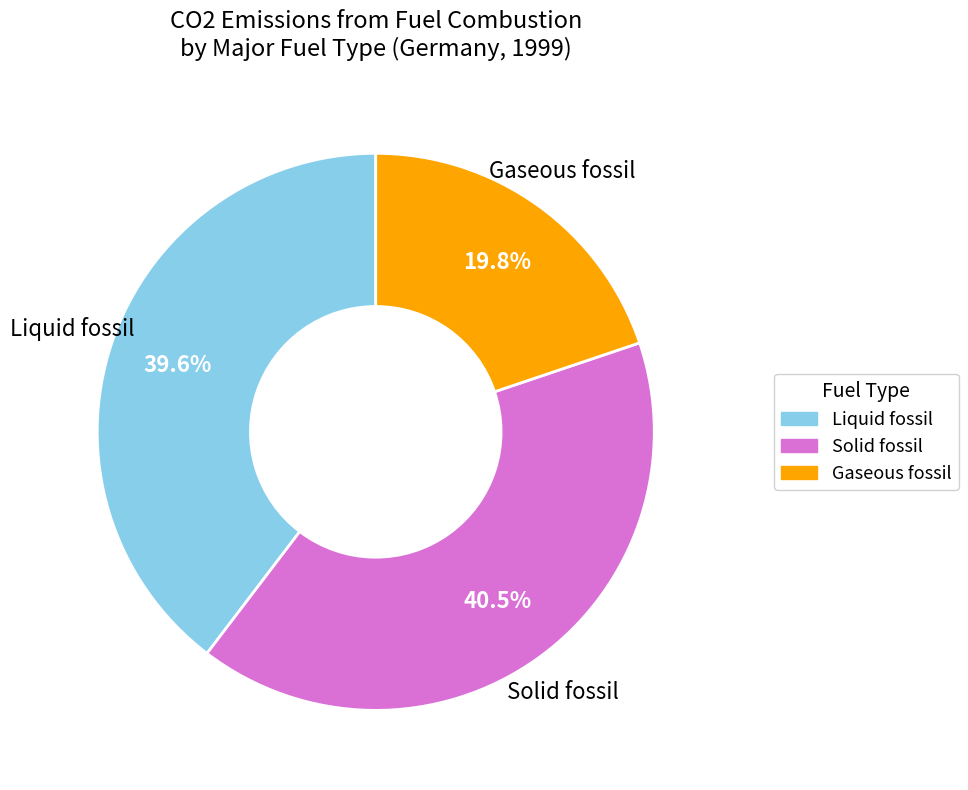

Rank the categories by value from lowest to highest.

Gaseous fossil, Liquid fossil, Solid fossil